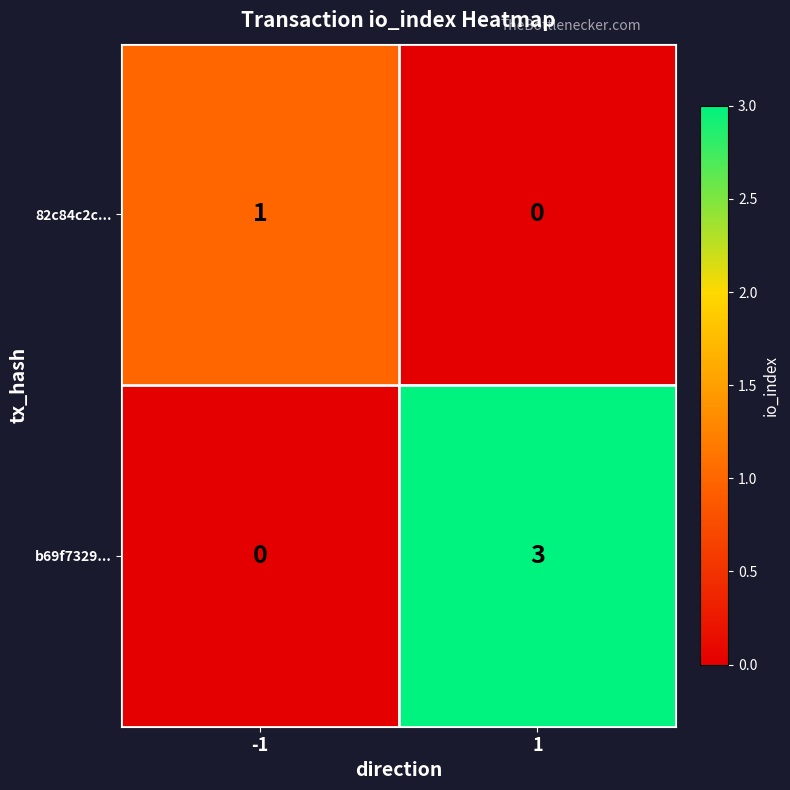

What is the maximum value for b69f7329...?

3